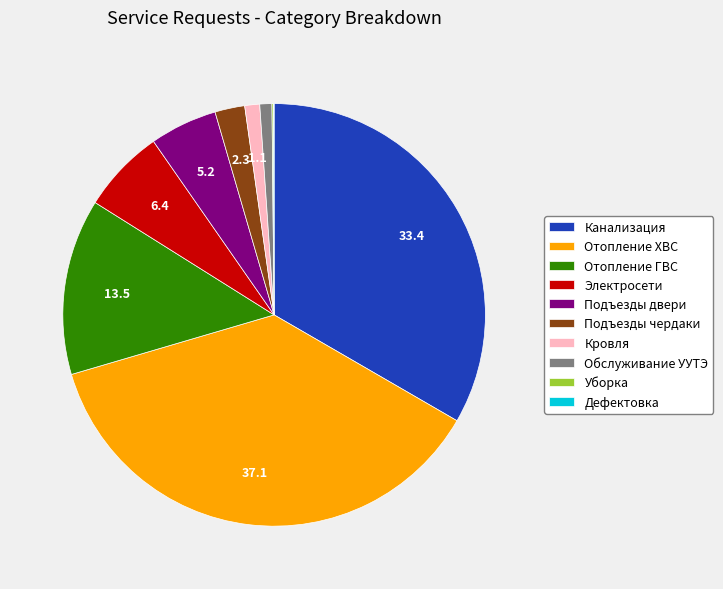

Does any single category account for the majority?

No